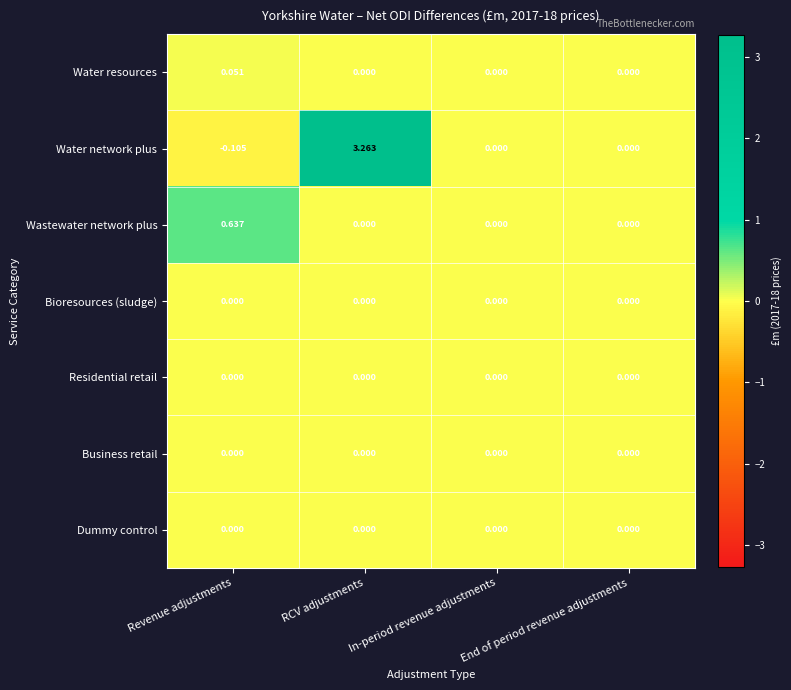

Is the value of Bioresources (sludge) at End of period revenue adjustments greater than the value of Water network plus at Revenue adjustments?

Yes